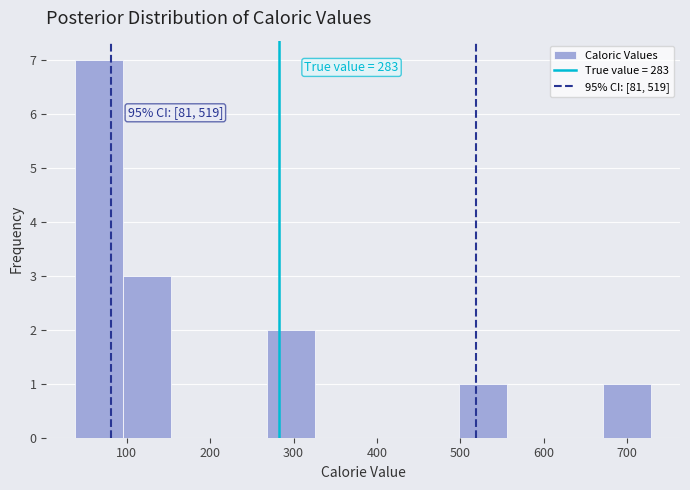

Over which range of the x-axis is the bar tallest?

40 to 100